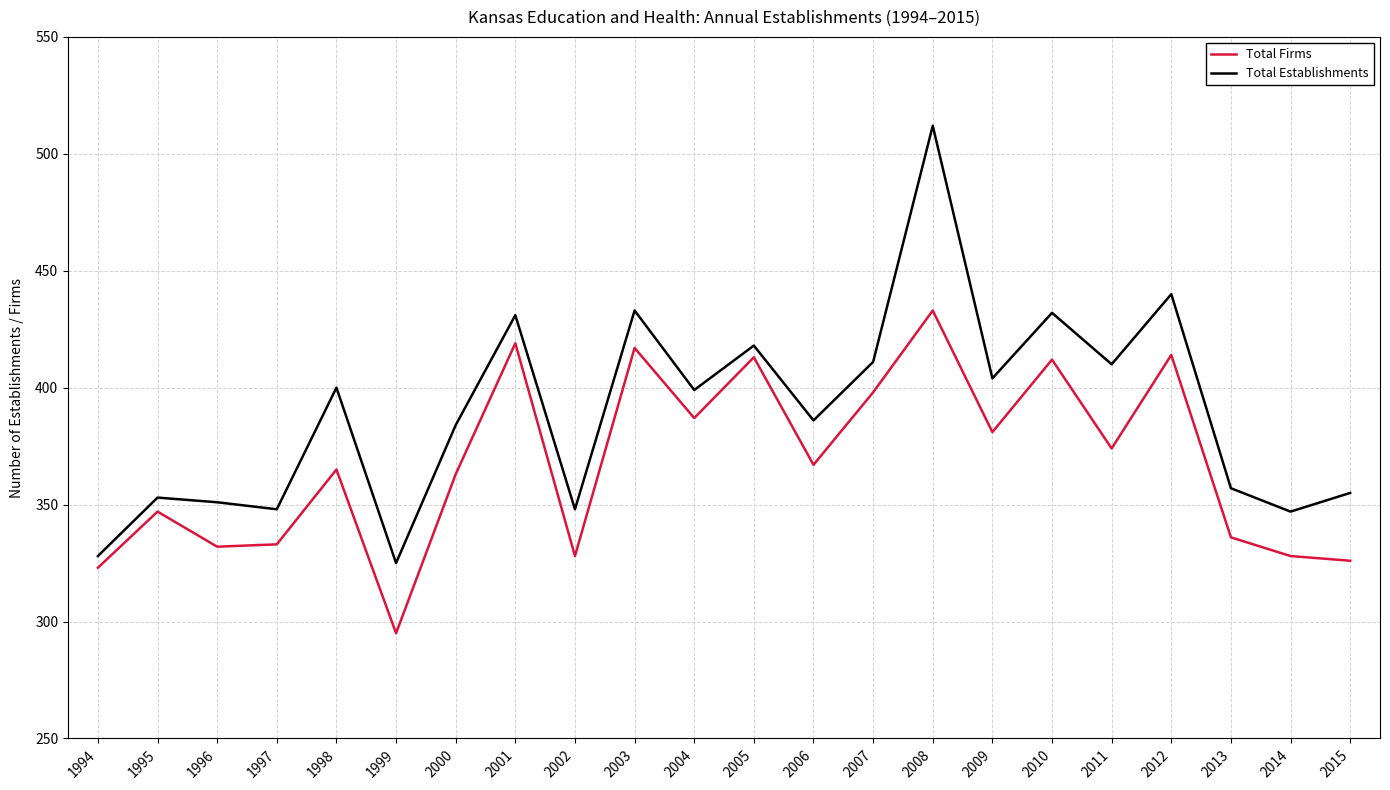

What is the difference between the maximum and second lowest values in the Total Firms series?

110